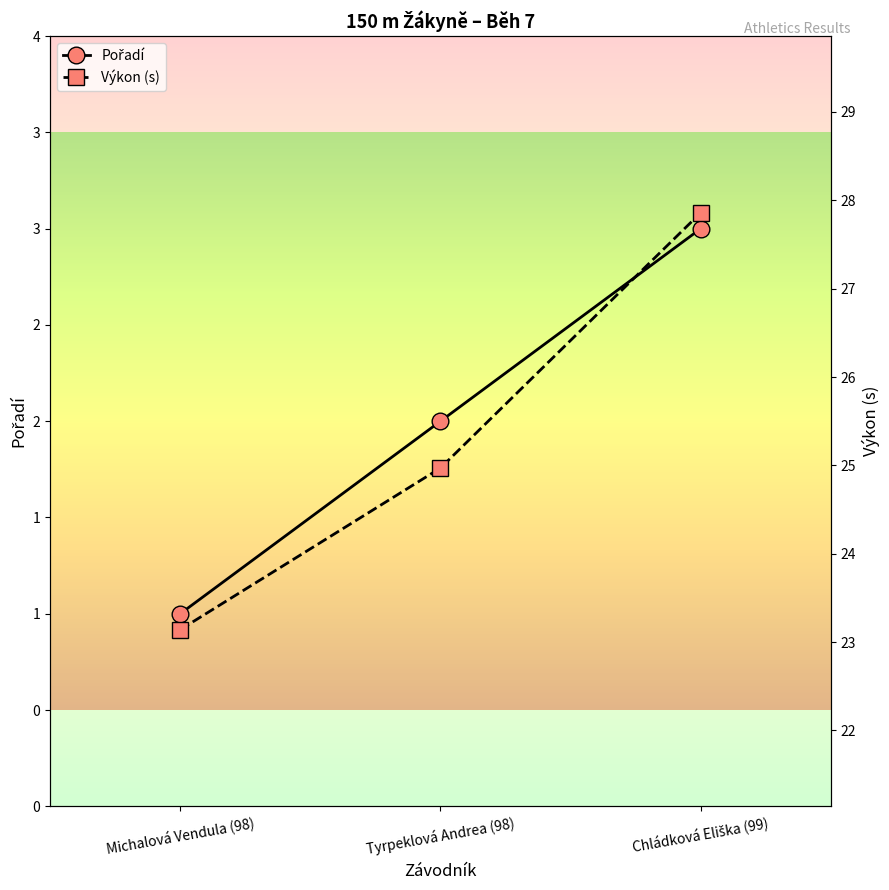

Which series has the largest total across all categories?

Výkon (s)